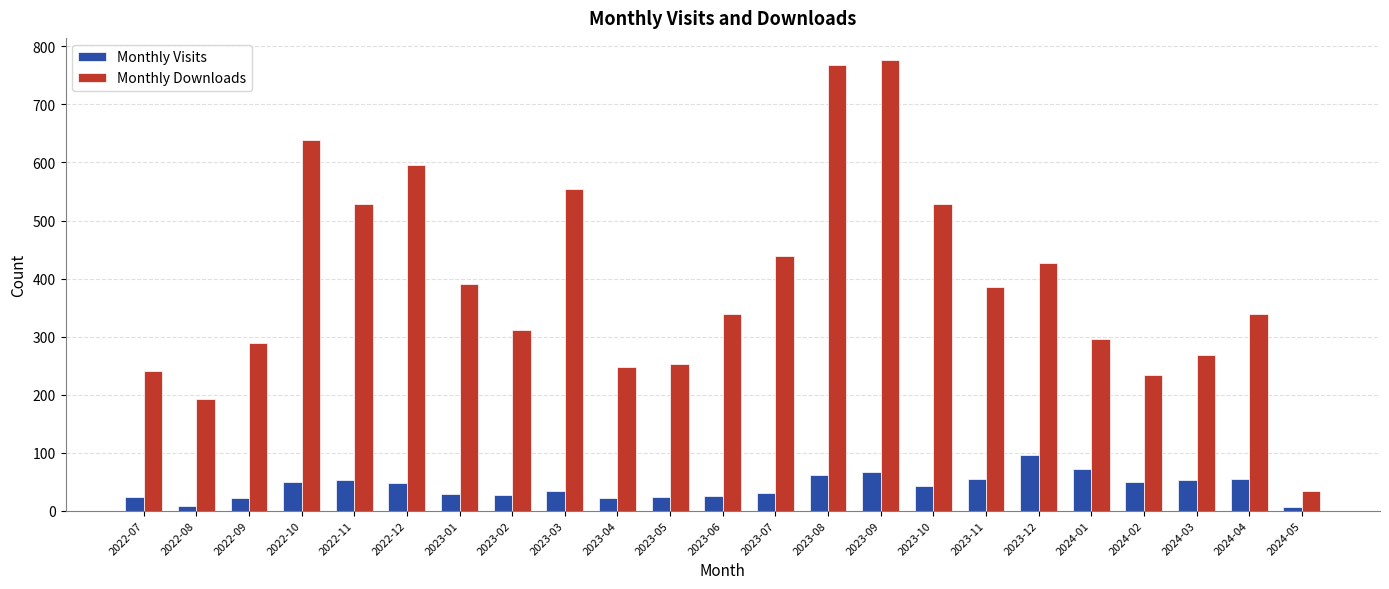

What is the value of the Monthly Downloads bar at the 17th from the left?

385